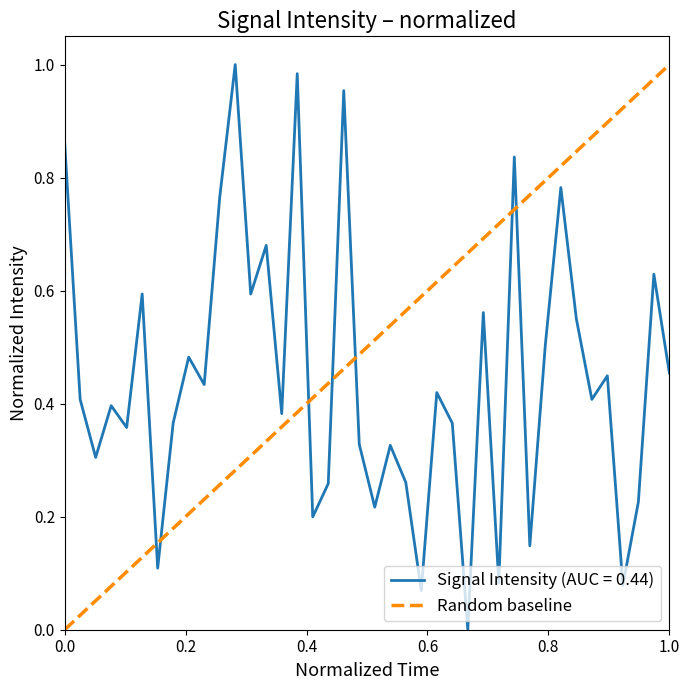

What is the difference between the maximum and minimum values?

1